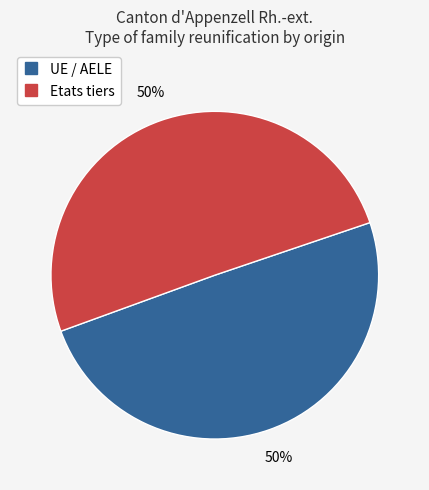

To the nearest percent, what is the combined percentage of Etats tiers and UE / AELE?

100%